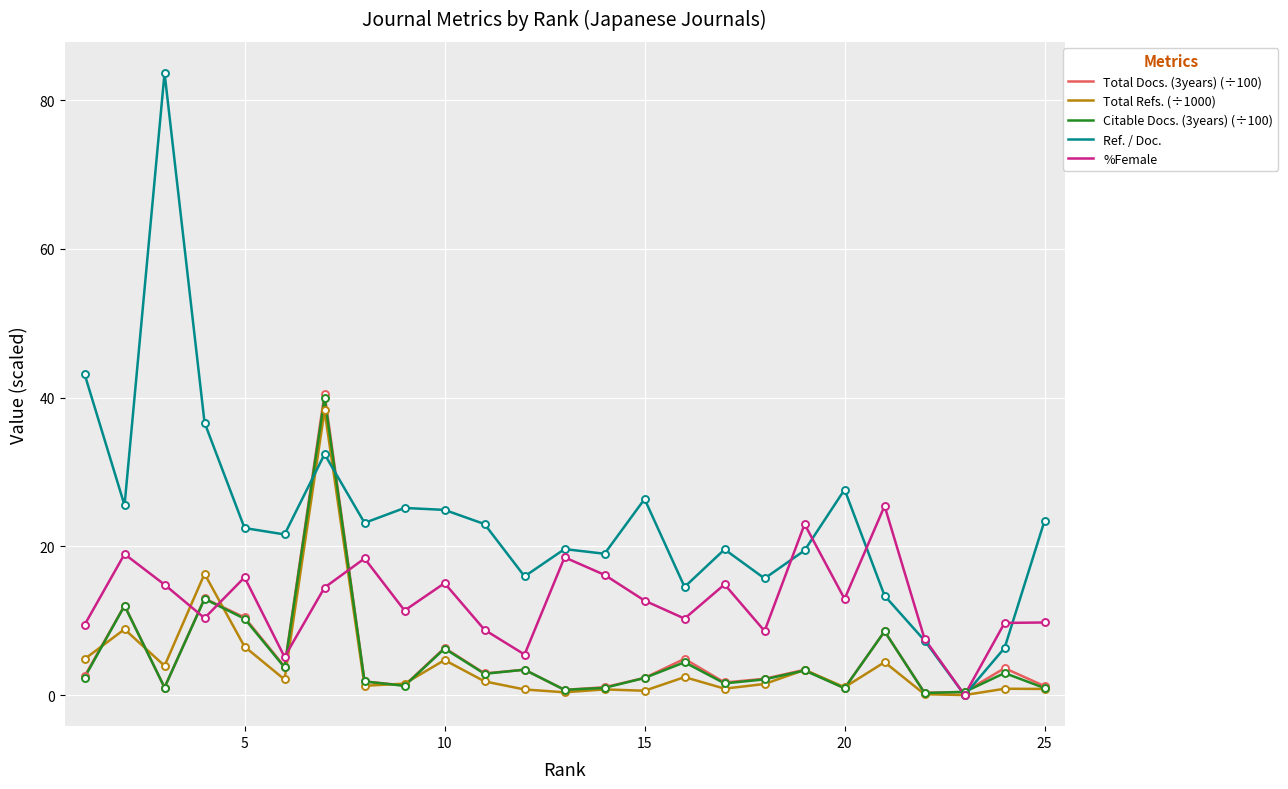

What is the average value of the %Female series?

12.7